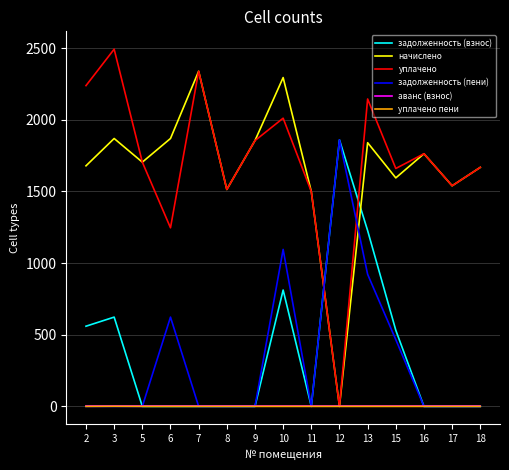

Which series has the widest spread of values?

уплачено